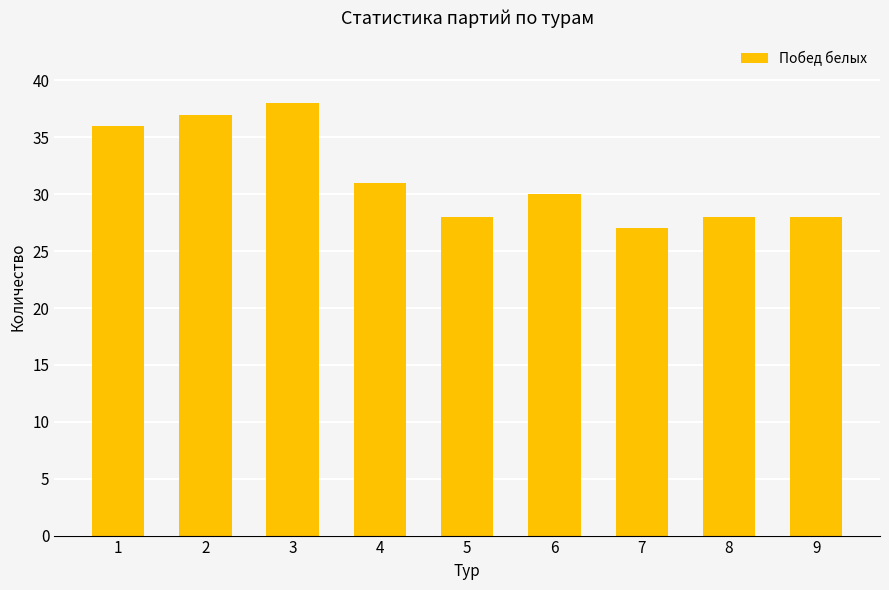

What is the change in value from 2 to 3?

+1